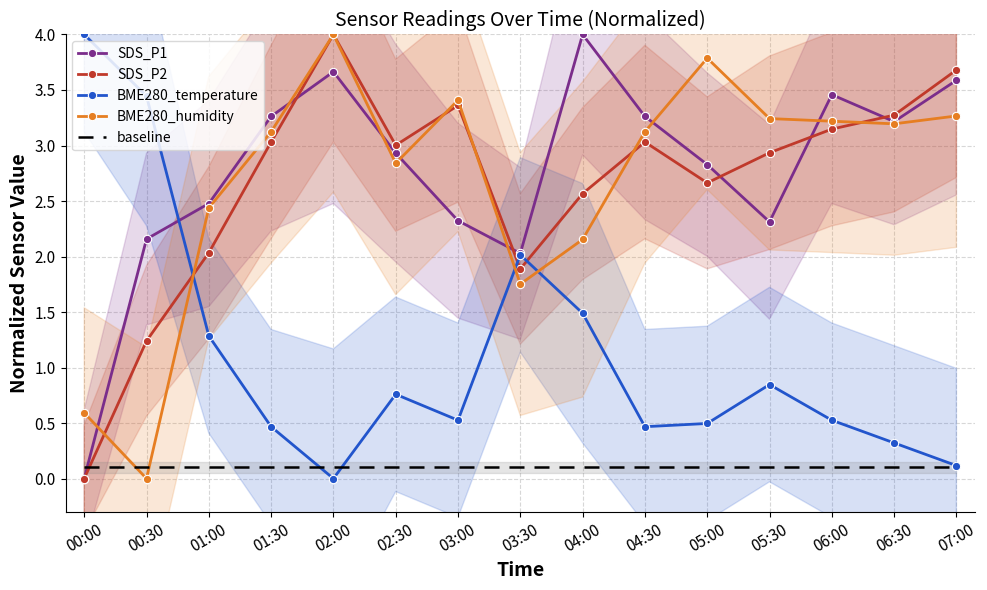

Which label corresponds to the largest value in the chart?

04:00